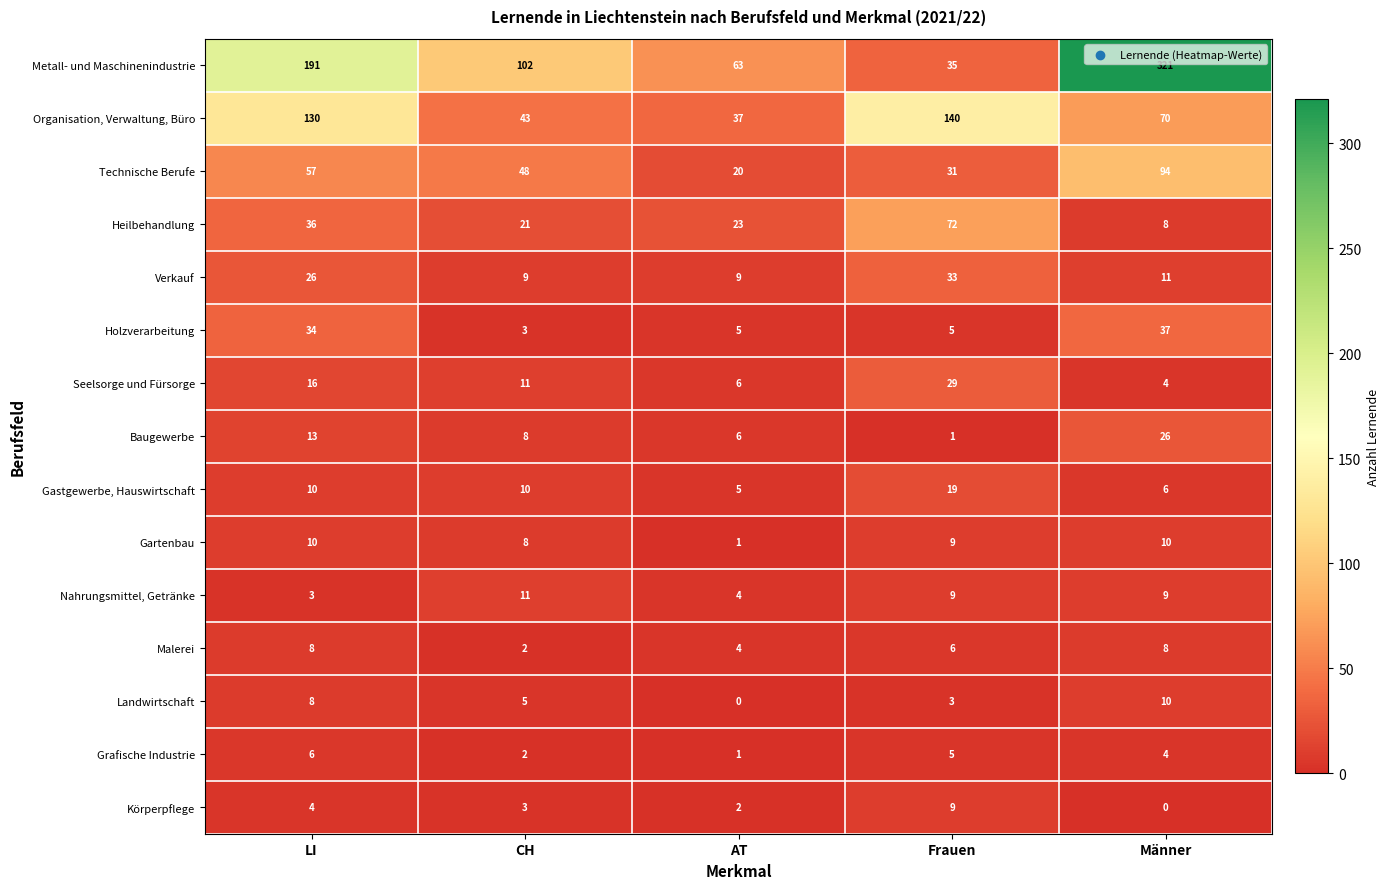

What is the total value across all series at LI?

552